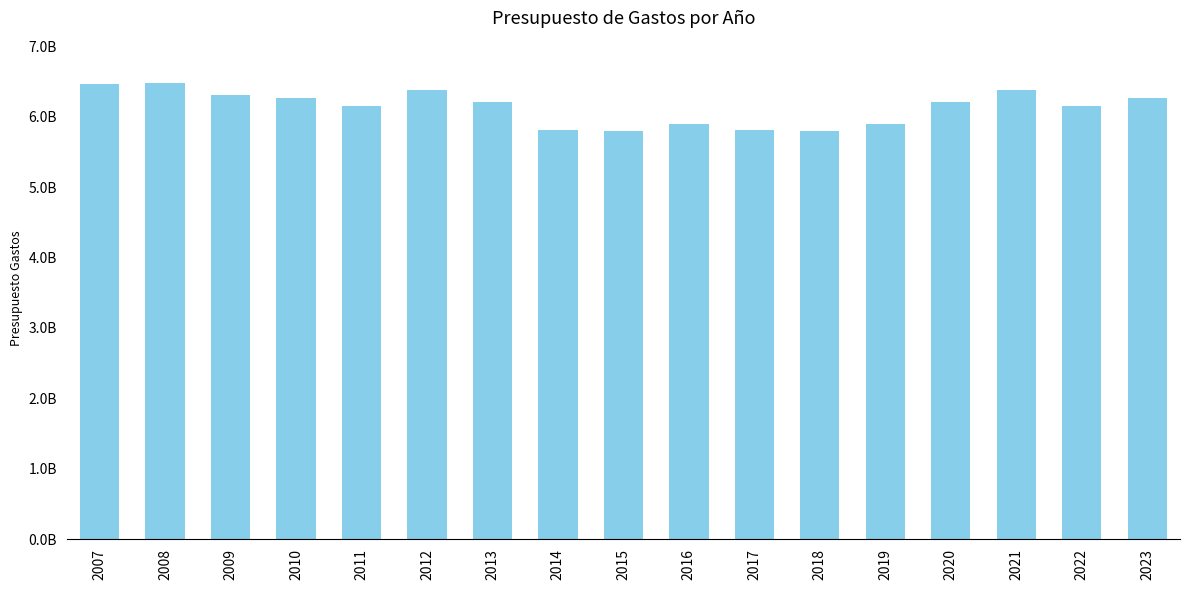

What is the ratio of the value at 2021 to the value at 2017?

1.1